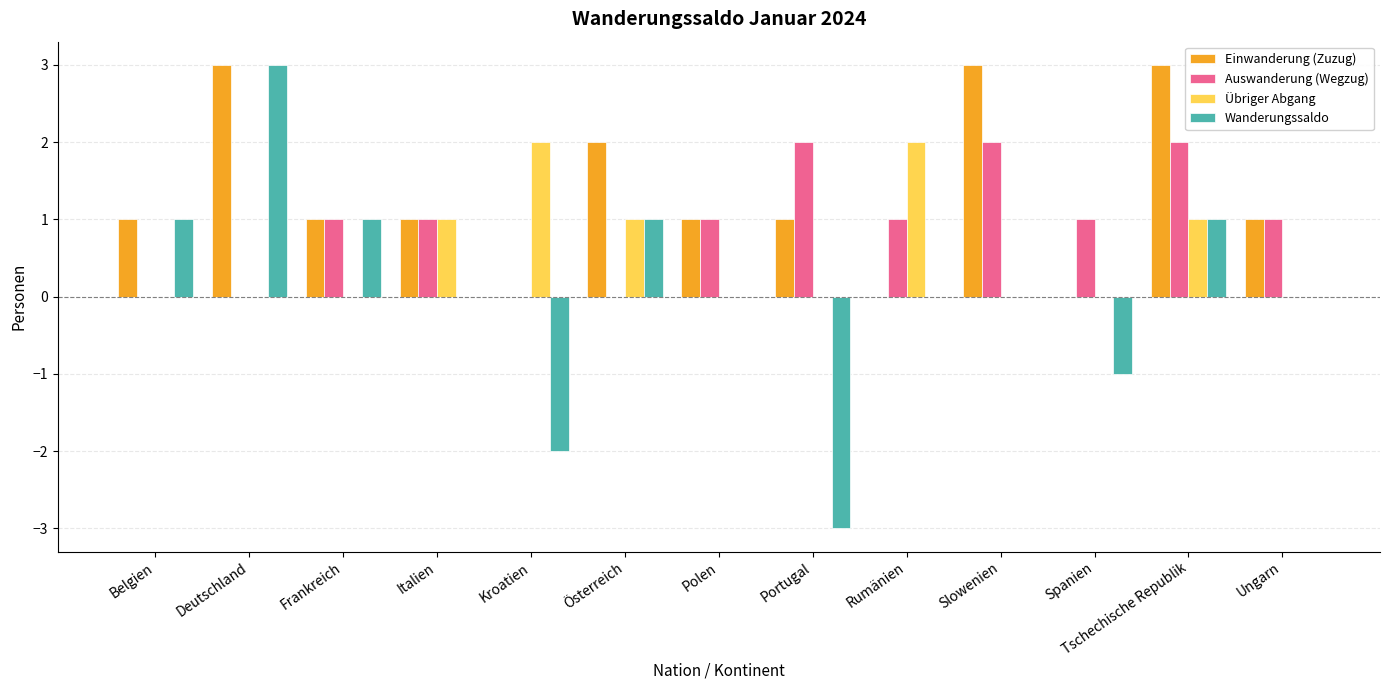

What are all the series names shown in the legend?

Einwanderung (Zuzug), Auswanderung (Wegzug), Übriger Abgang, Wanderungssaldo